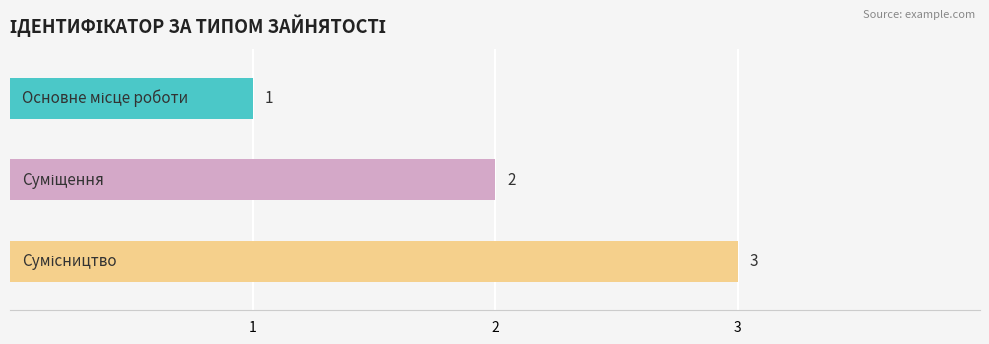

What is the sum of the values at Сумісництво and Основне місце роботи?

4